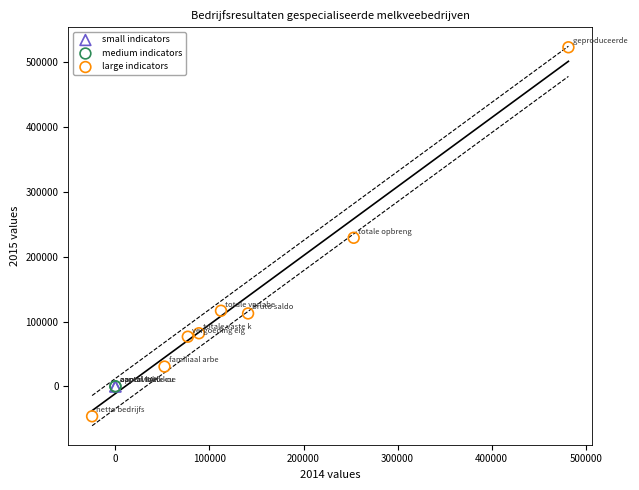

Which series has the largest Y range (max minus min)?

large indicators